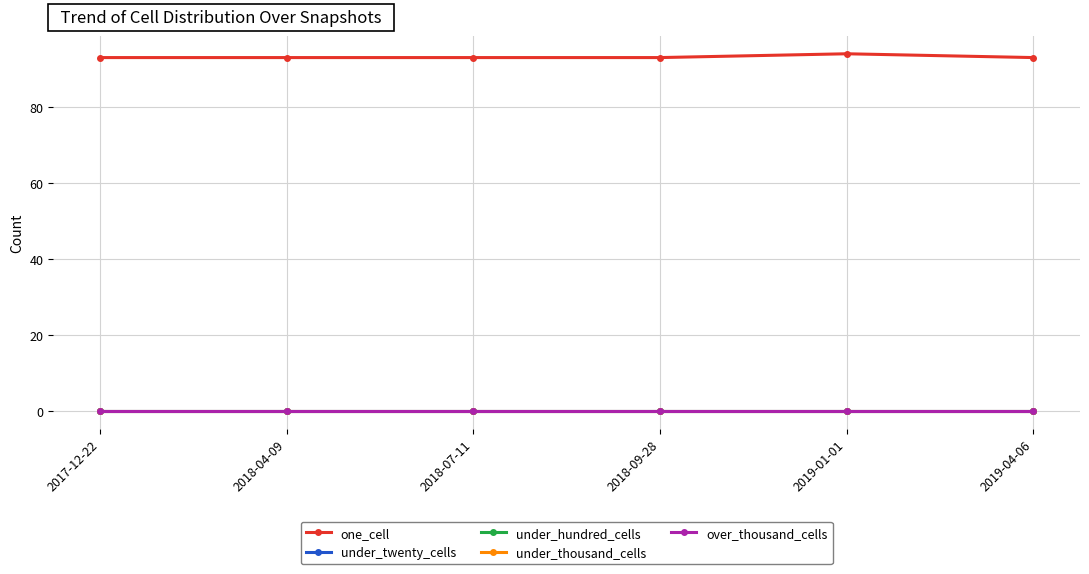

What is the maximum value shown in the chart?

94